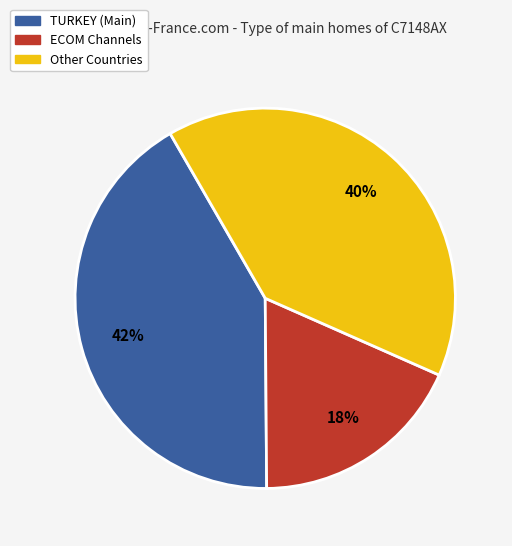

How many slices are in this pie chart?

3